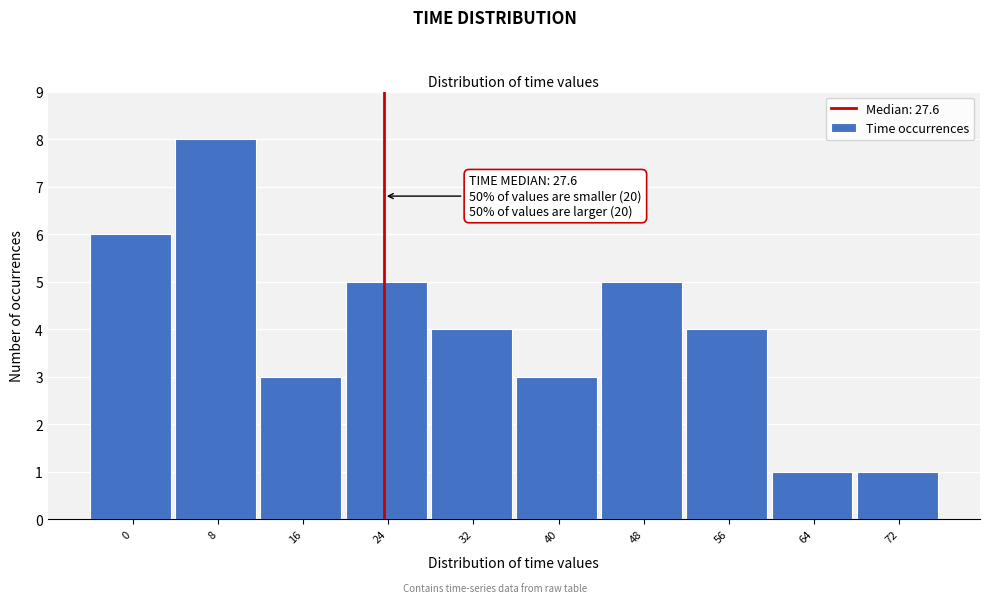

Reading left to right, transcribe all the data shown in this chart.

0=6	8=8	16=3	24=5	32=4	40=3	48=5	56=4	64=1	72=1